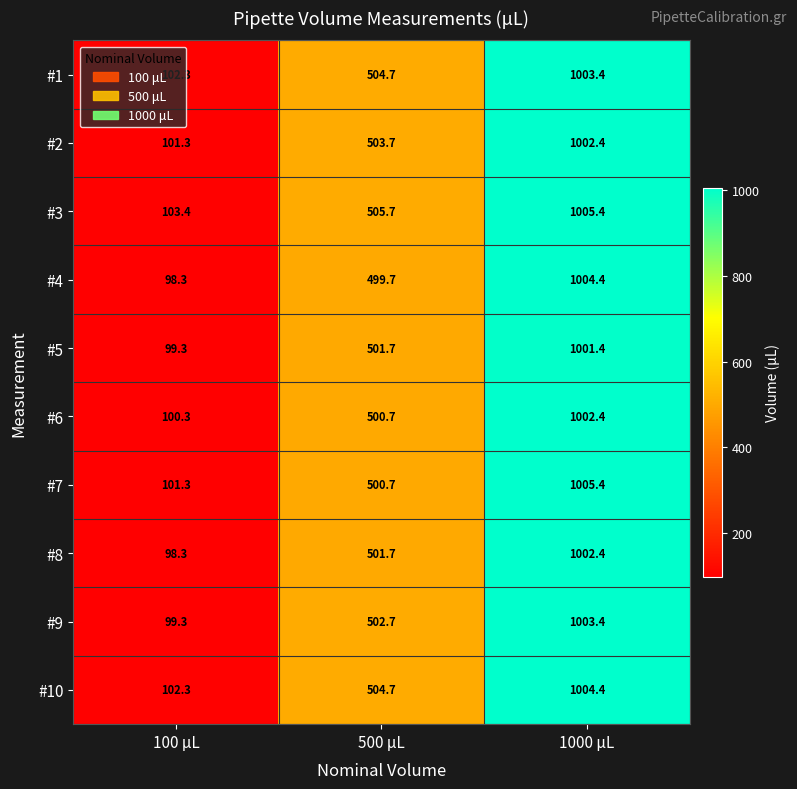

What is the difference between the #4 values at 500 μL and 1000 μL?

504.7